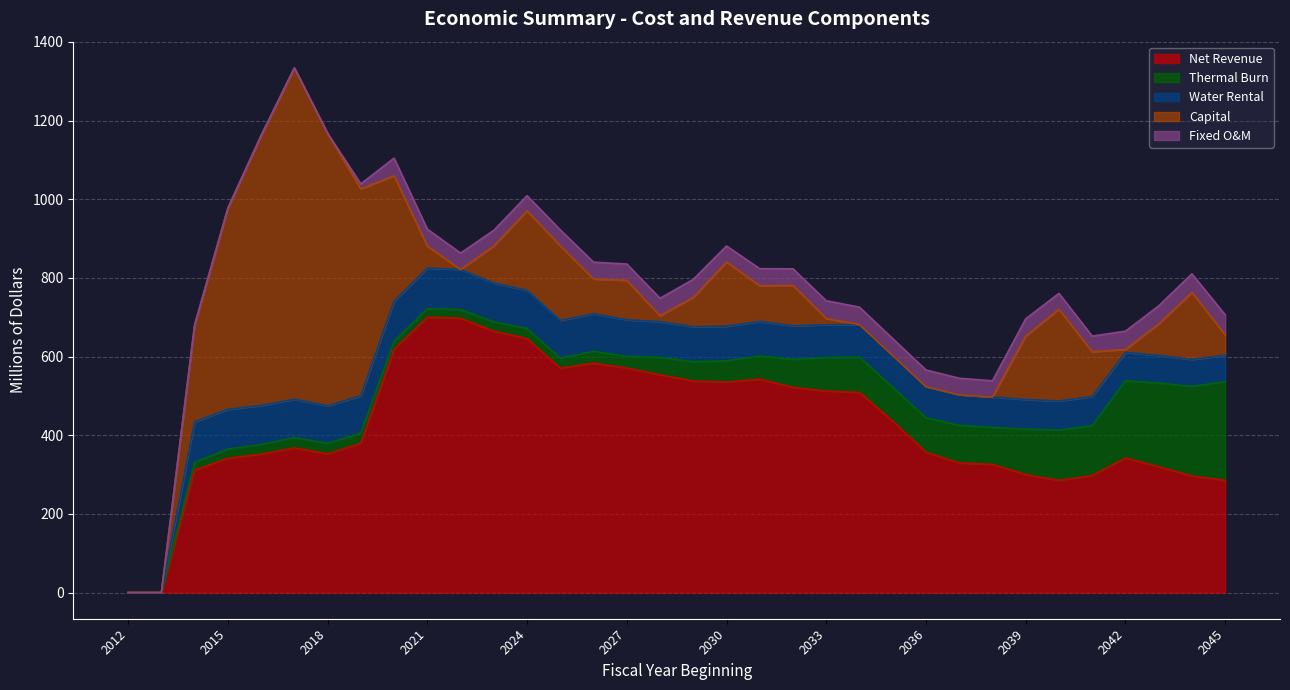

Which series has the largest total across all categories?

Net Revenue